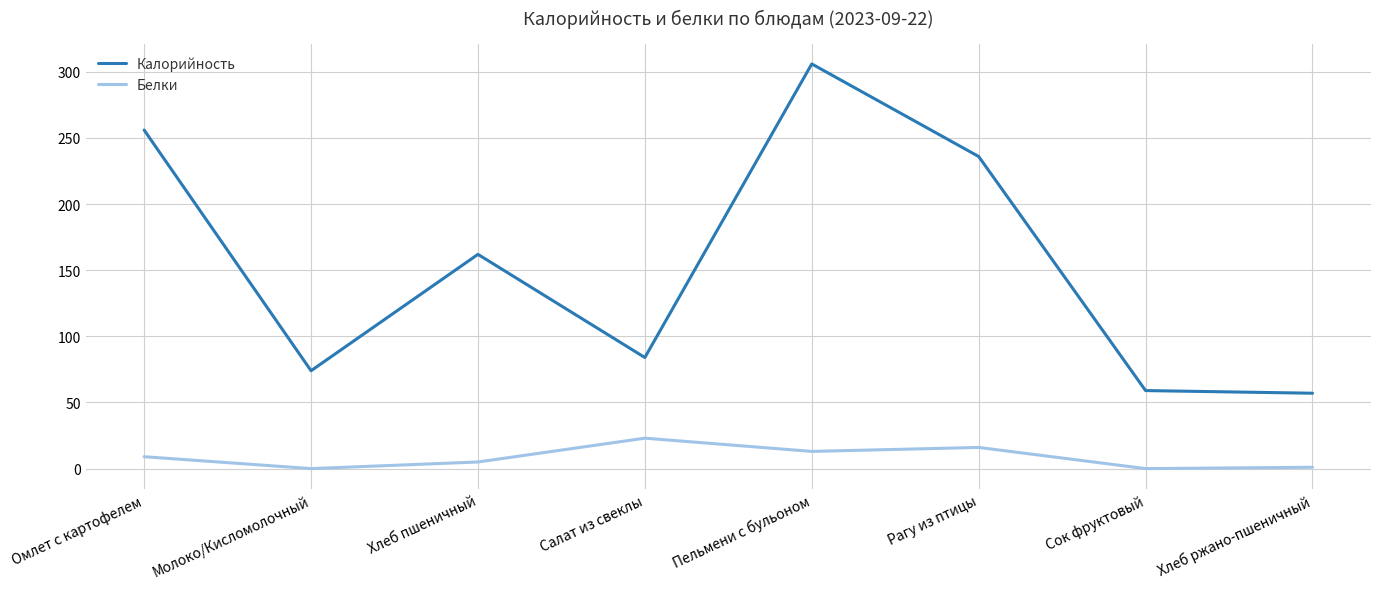

Which series changed the most between Омлет с картофелем and Хлеб пшеничный?

Калорийность